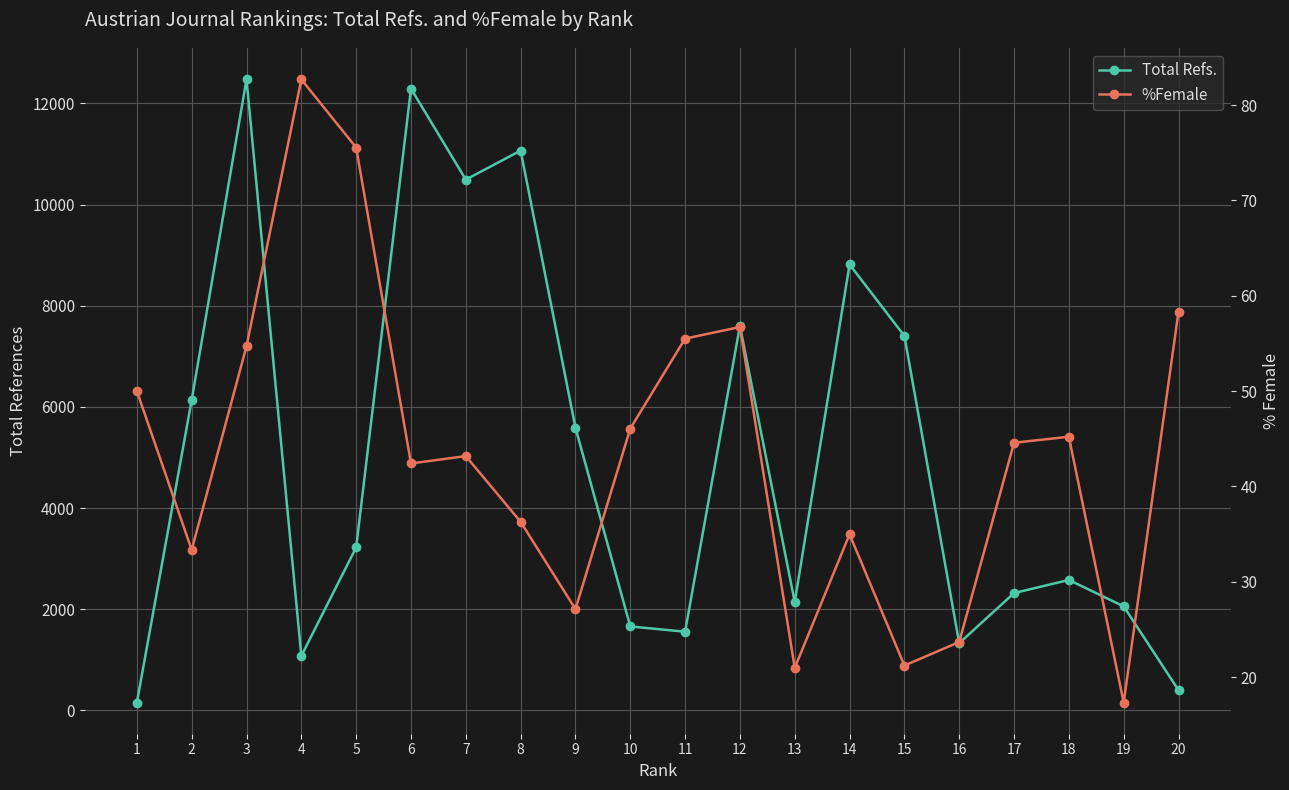

True or false: Total Refs. and %Female intersect in this chart.

False